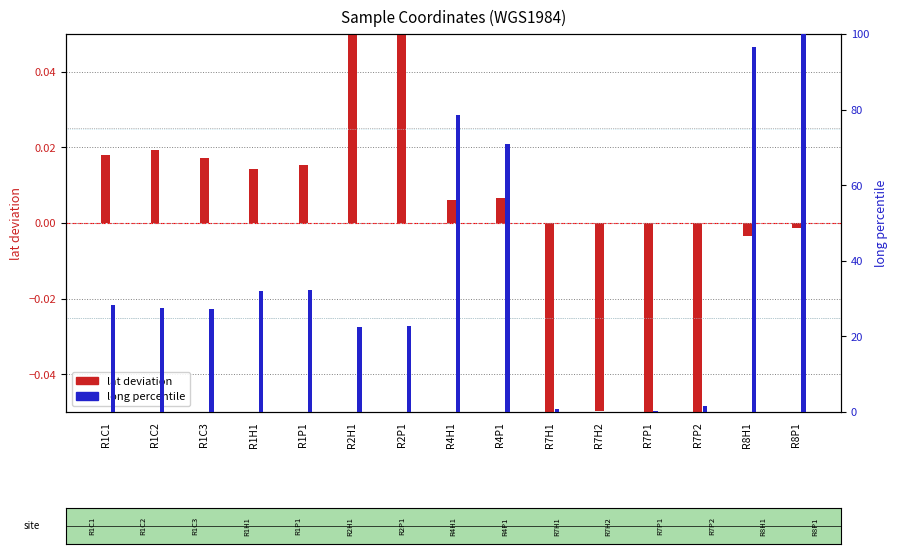

What position from the left is R1C3?

3